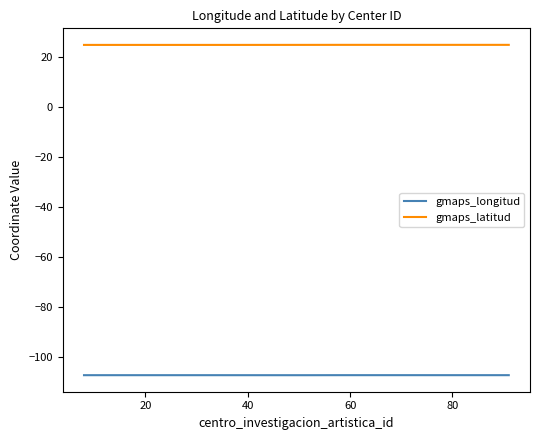

True or false: gmaps_latitud and gmaps_longitud intersect in this chart.

False